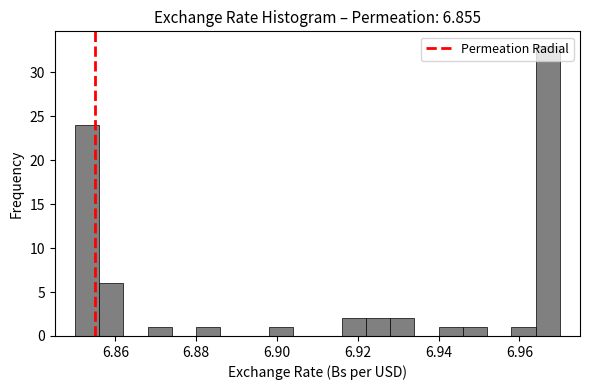

Around what value on the x-axis is the tallest bar? Give the approximate position of its centre, as read against the axis.

6.968